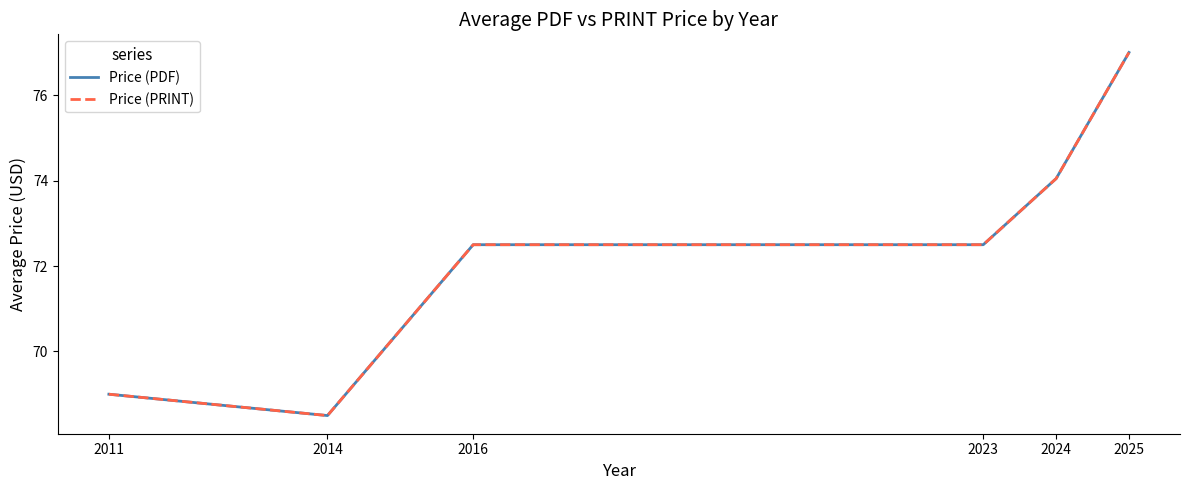

Does the chart have visible grid lines?

No